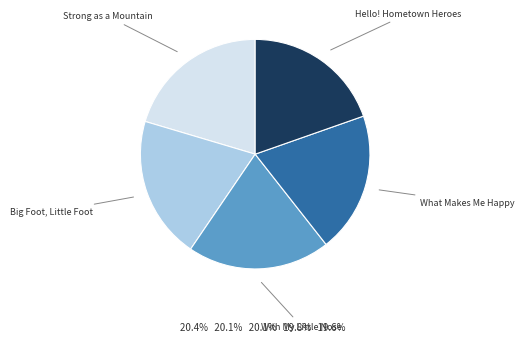

How many segments does this pie chart have?

5